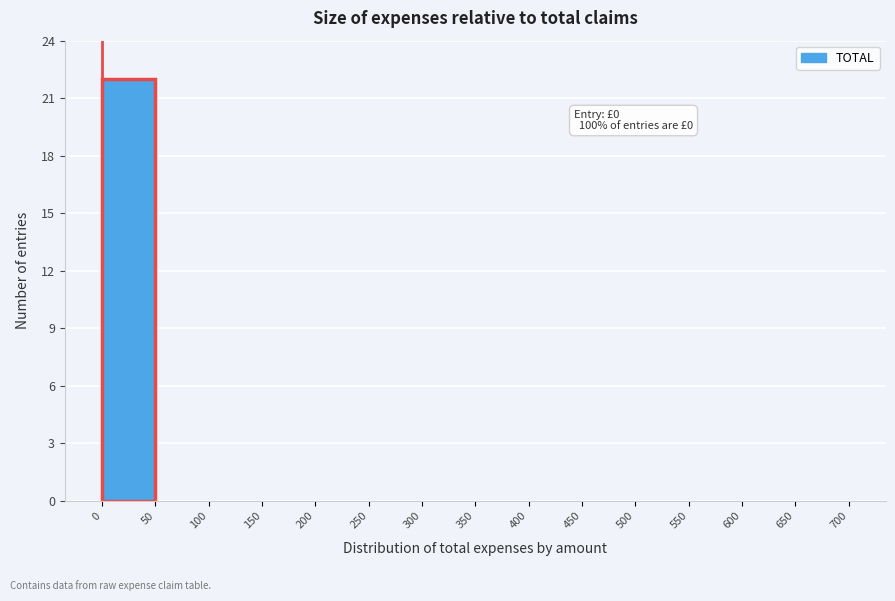

Which range on the x-axis has the tallest bar?

0 to 50